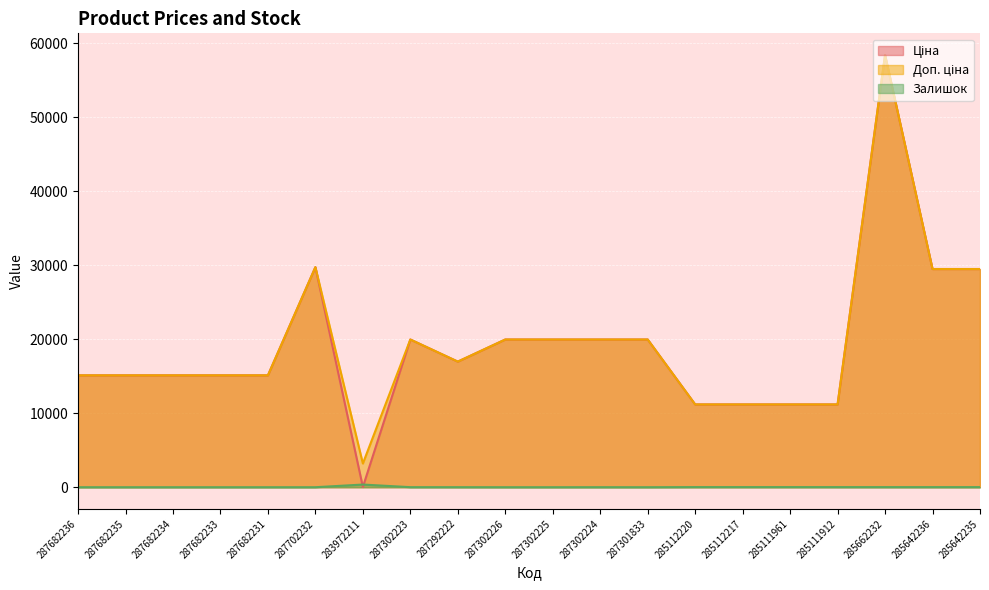

In Ціна, how many points are higher than both neighbors (excluding endpoints)?

3